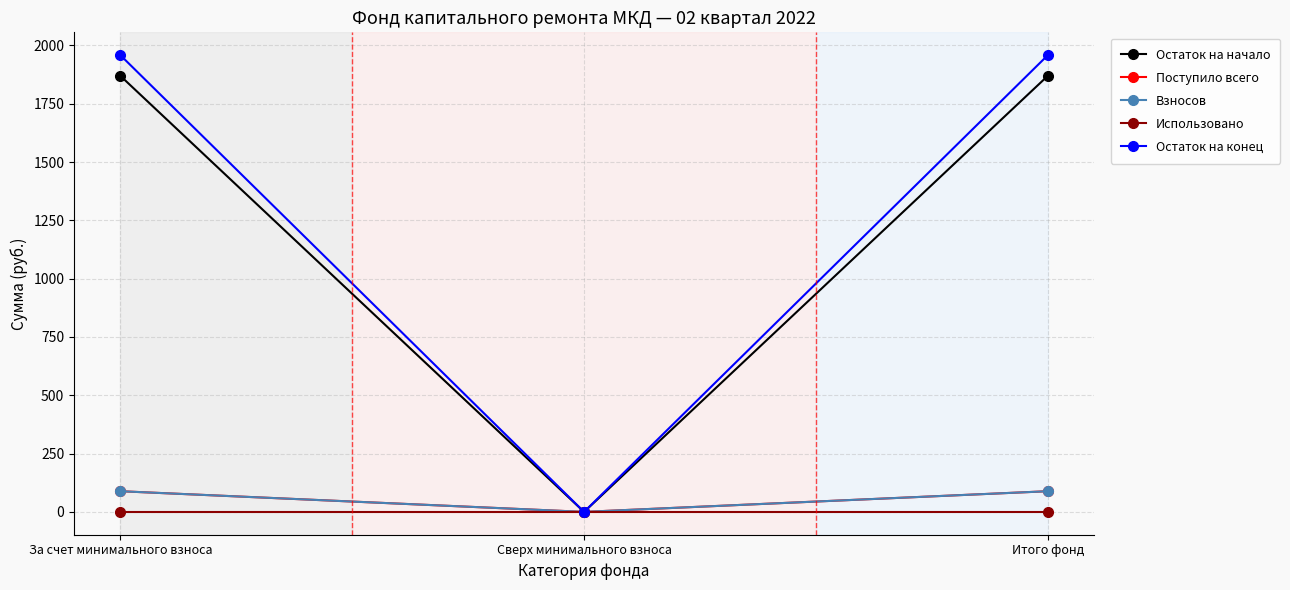

List the labels in order of Остаток на конец value, smallest first.

Сверх минимального взноса, За счет минимального взноса, Итого фонд